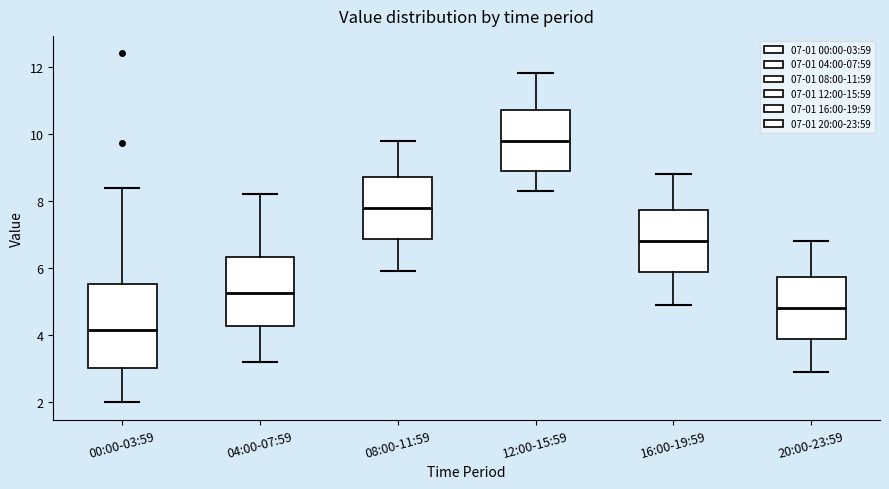

Where is the lower edge of the box for 08:00-11:59 on the y-axis? The values are not printed on the chart, so give them approximately, as read against the axis.

6.8